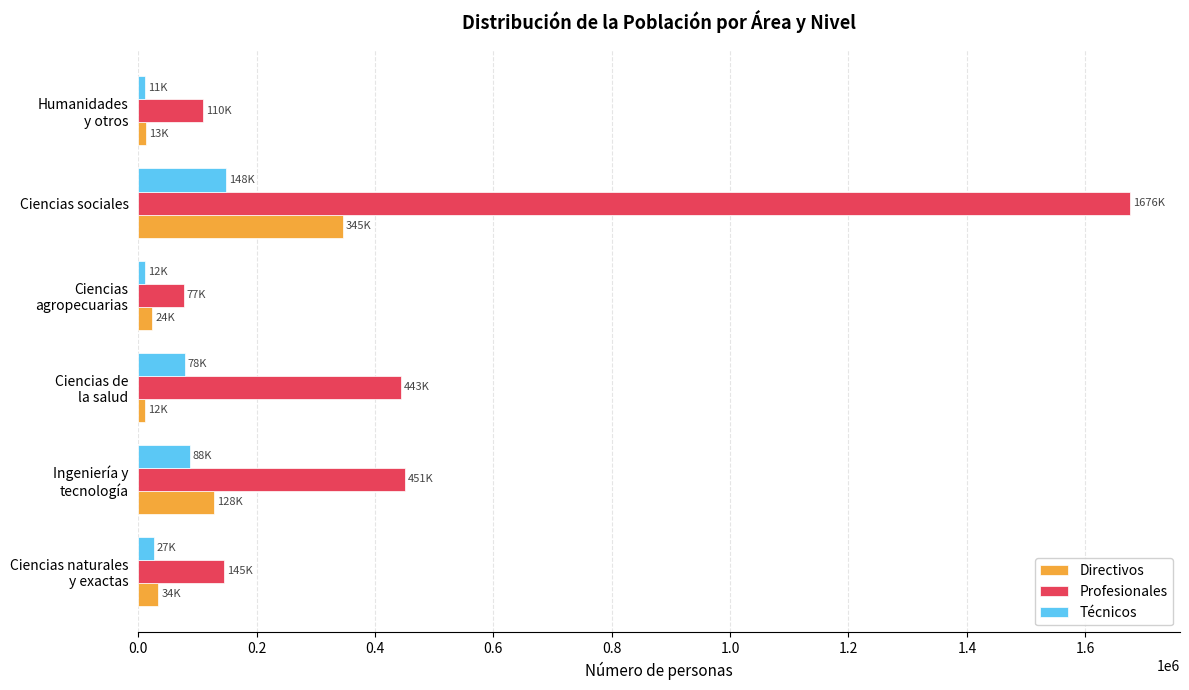

Which series has the largest total across all categories?

Profesionales